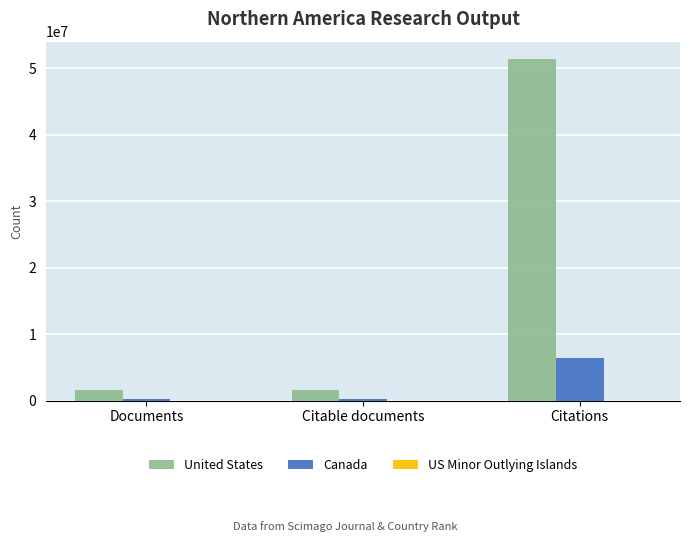

At which category is the sum across all series the highest?

Citations